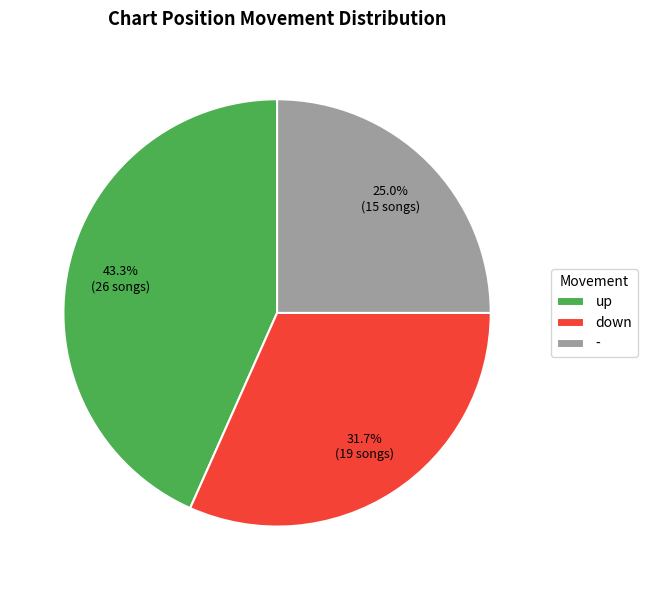

Rank the categories by value from highest to lowest.

up, down, -